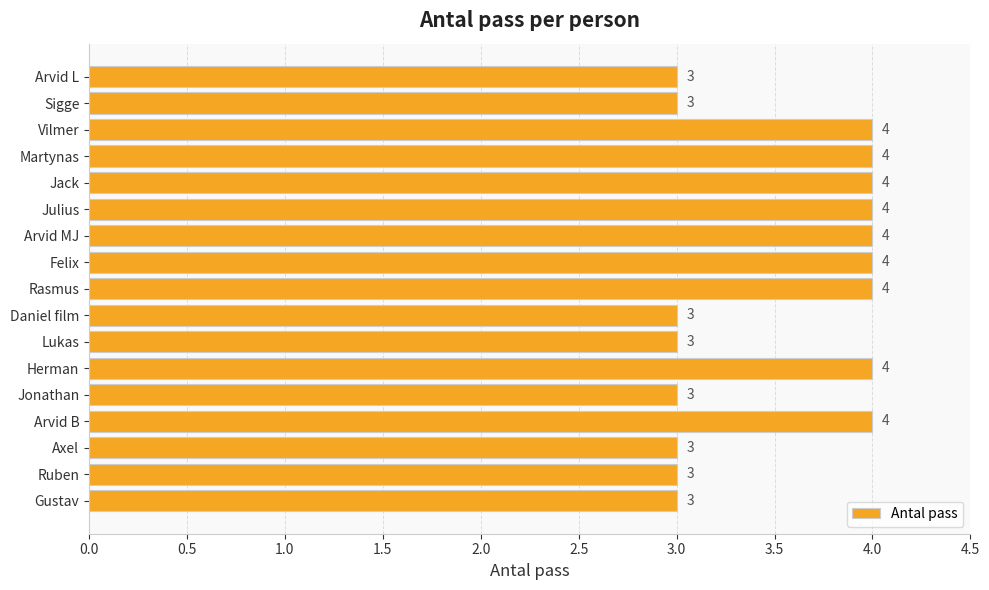

Is it true that the value at Jack is 7?

False